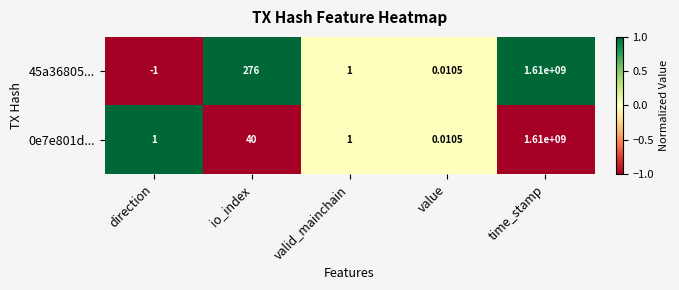

At which category is the sum across all series the highest?

time_stamp